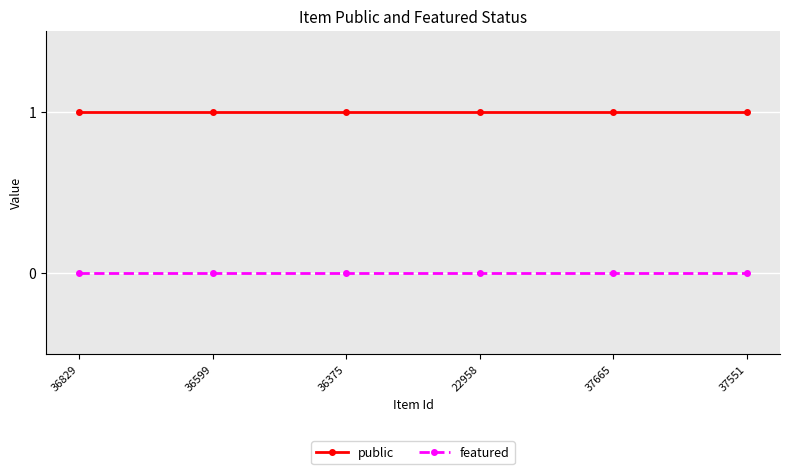

True or false: public has more than 2 interior local peaks.

False